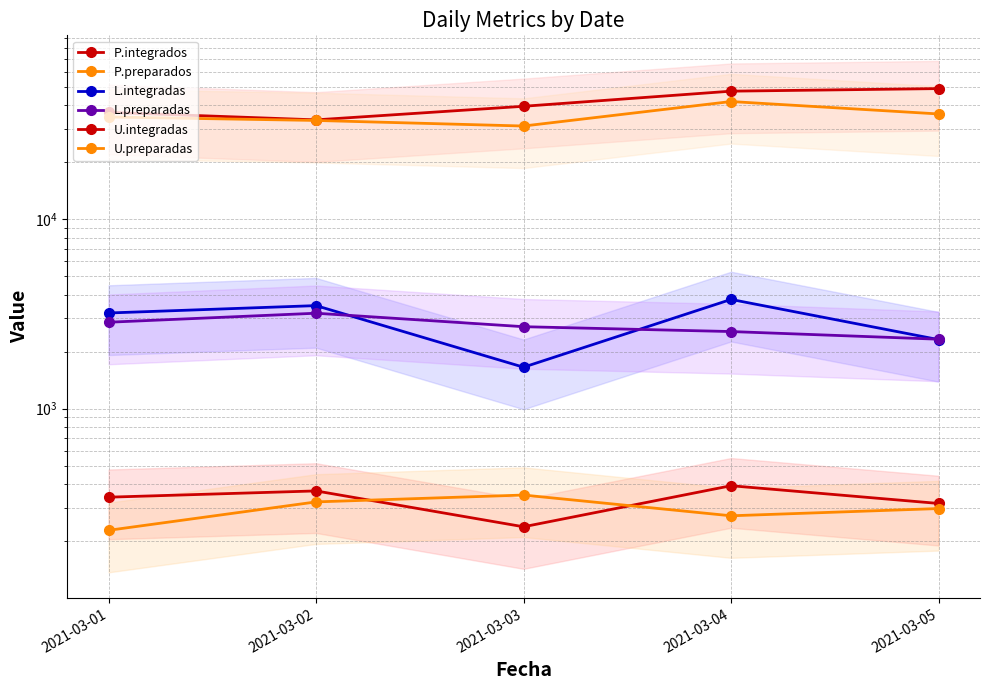

True or false: P.integrados and L.integradas cross at least once.

False